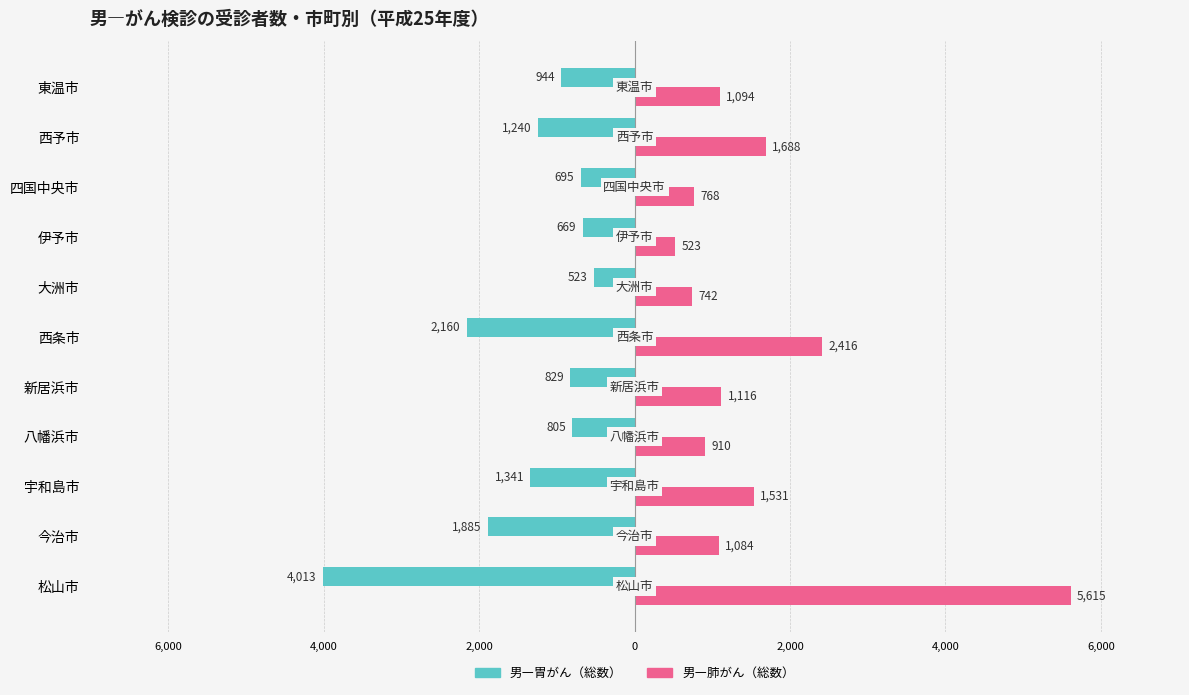

What are all the series names shown in the legend?

男―胃がん（総数）, 男―肺がん（総数）